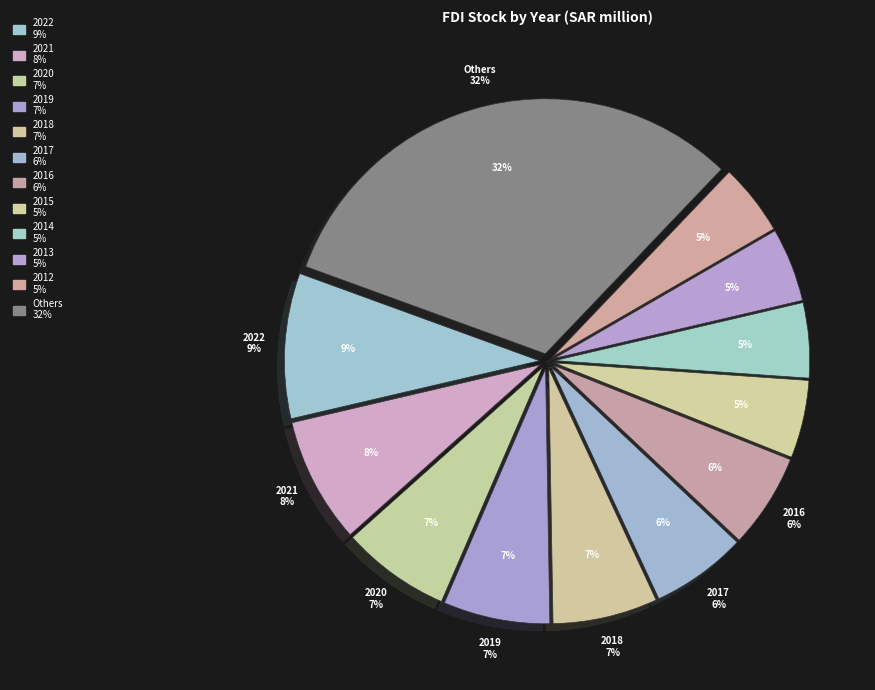

To the nearest percent, what percentage of the pie is 2004?

3%